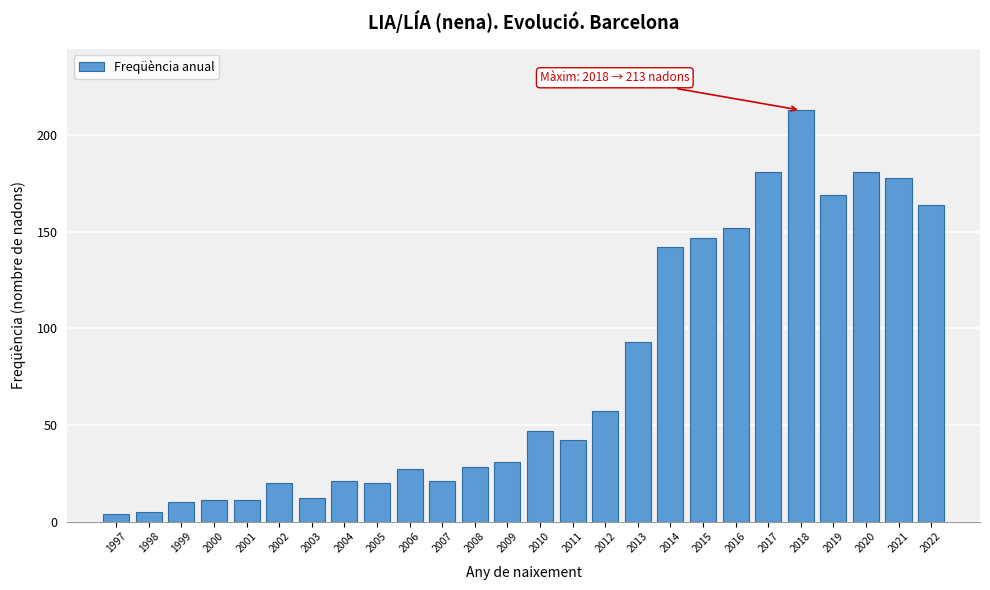

Reading left to right, transcribe all the data shown in this chart.

1997=4	1998=5	1999=10	2000=11	2001=11	2002=20	2003=12	2004=21	2005=20	2006=27	2007=21	2008=28	2009=31	2010=47	2011=42	2012=57	2013=93	2014=142	2015=147	2016=152	2017=181	2018=213	2019=169	2020=181	2021=178	2022=164